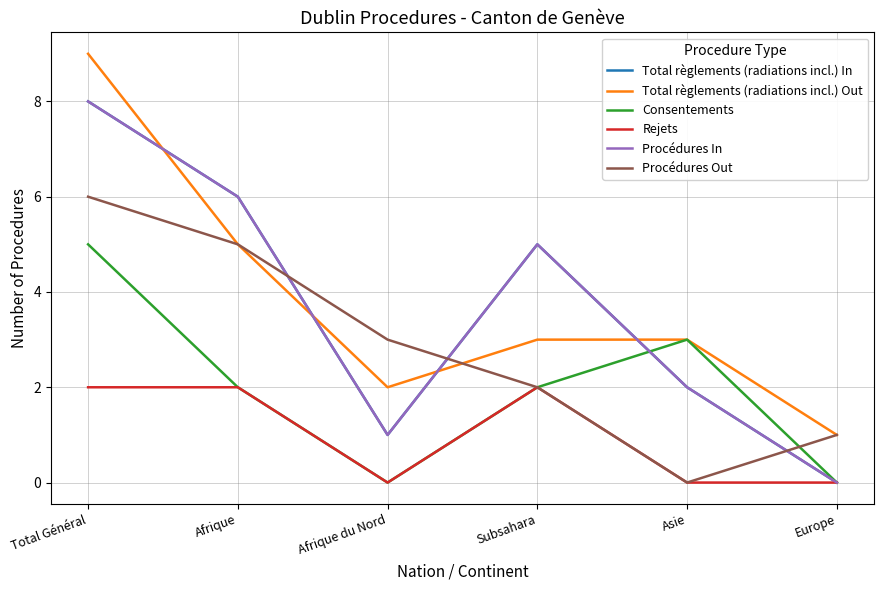

What is the difference between the second highest and minimum values in the Total règlements (radiations incl.) In series?

6